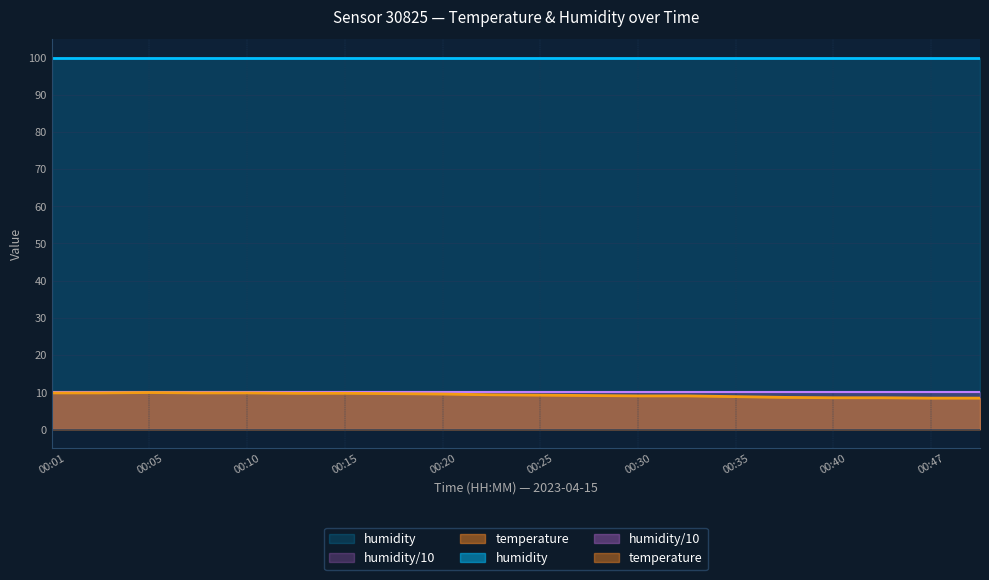

What is the smallest value displayed?

8.4